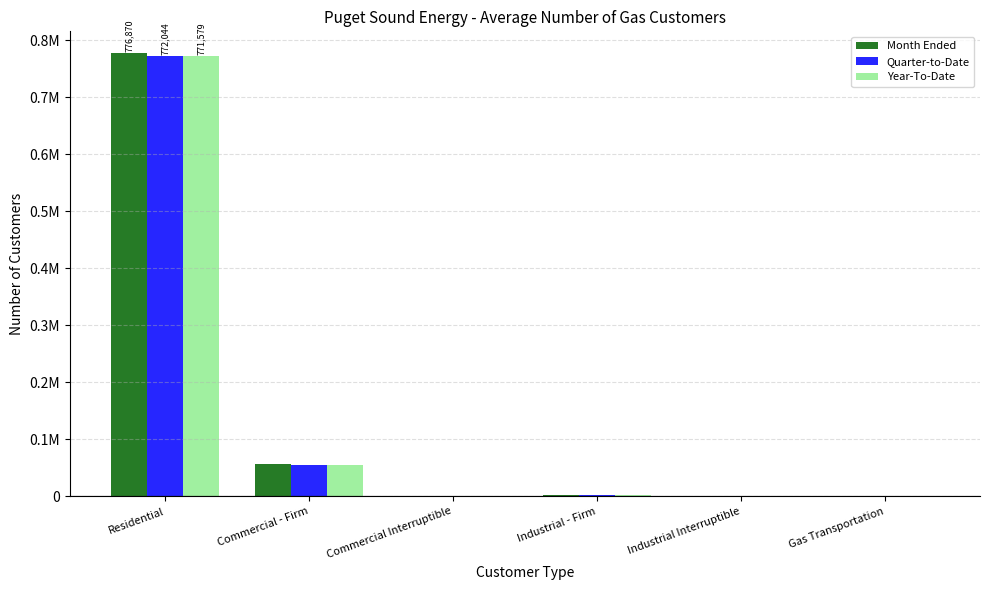

Which has a higher value, Commercial - Firm or Commercial Interruptible?

Commercial - Firm